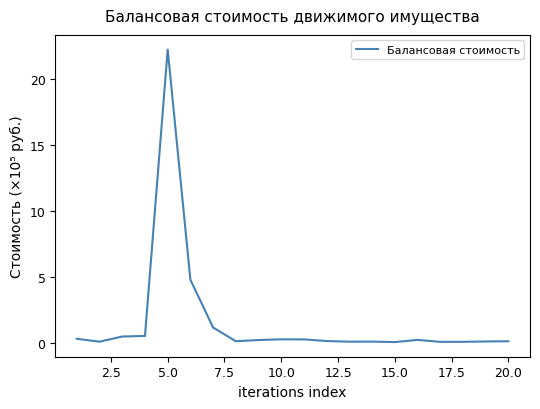

How many lines are shown in the chart?

1